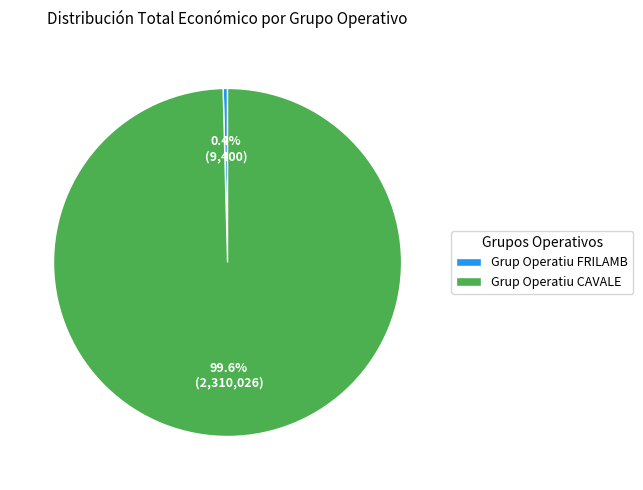

To the nearest percent, what percentage of the pie is Grup Operatiu CAVALE?

100%